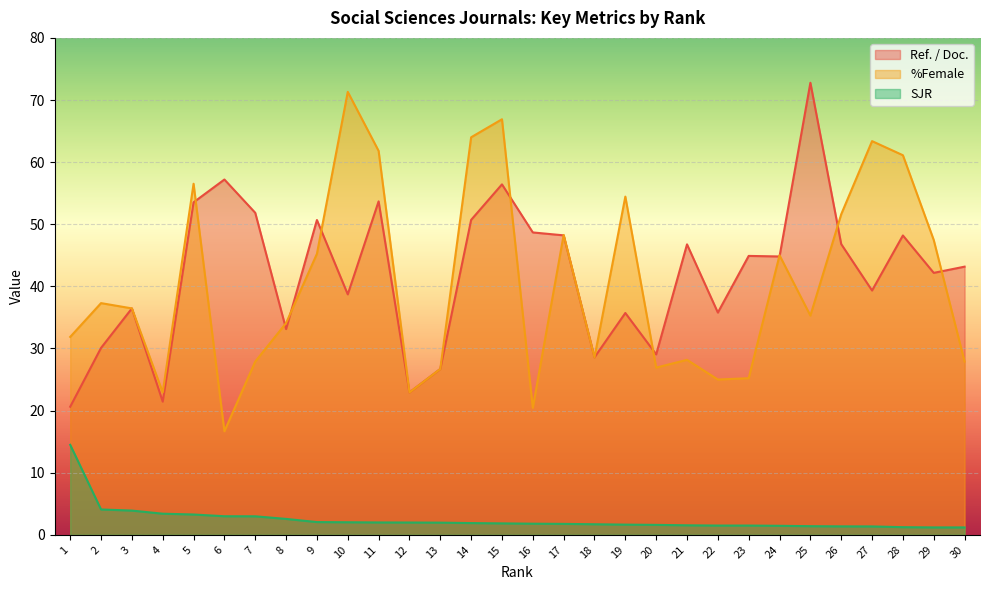

How many lines are shown in the chart?

3